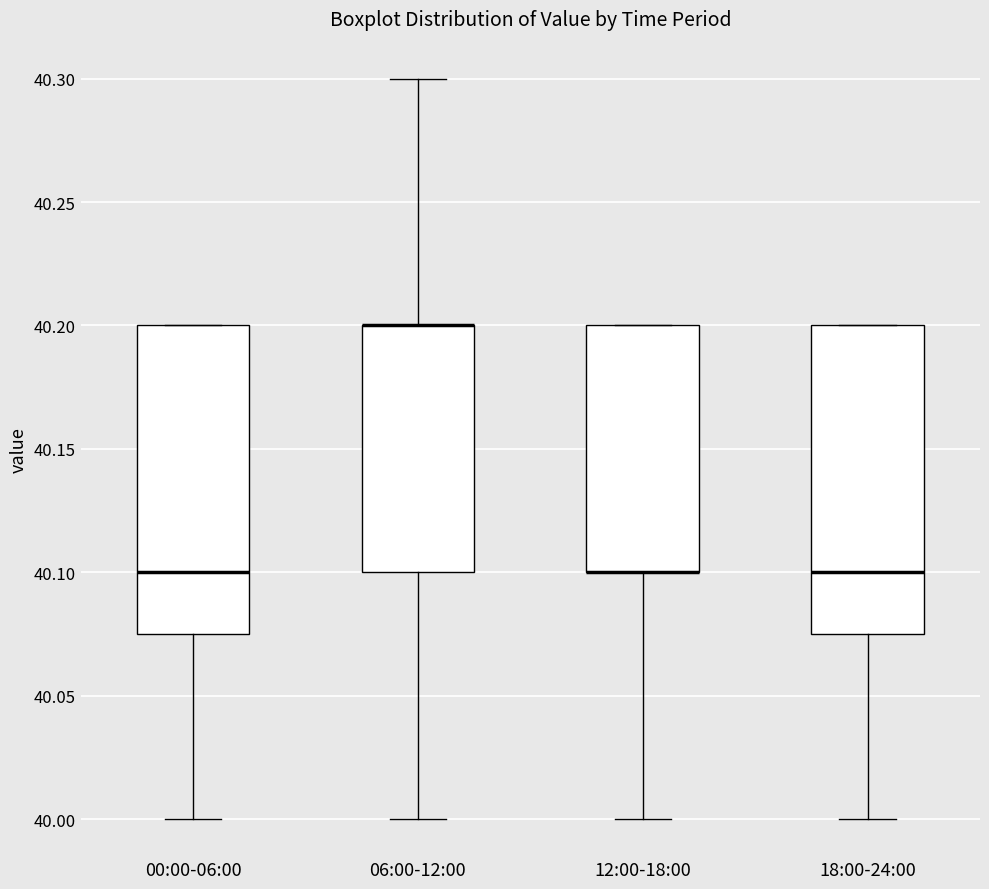

Reading left to right, transcribe this box plot: for each box, give where its median line is, the range the box spans, and where its two whiskers end, as read against the y-axis. The values are not printed on the chart, so give them approximately, as read against the axis.

00:00-06:00: median 40.100, box 40.075 to 40.200, whiskers 40.000 to 40.200
06:00-12:00: median 40.200 (drawn on the box's upper edge), box 40.100 to 40.200, whiskers 40.000 to 40.300
12:00-18:00: median 40.100 (drawn on the box's lower edge), box 40.100 to 40.200, whiskers 40.000 to 40.200
18:00-24:00: median 40.100, box 40.075 to 40.200, whiskers 40.000 to 40.200